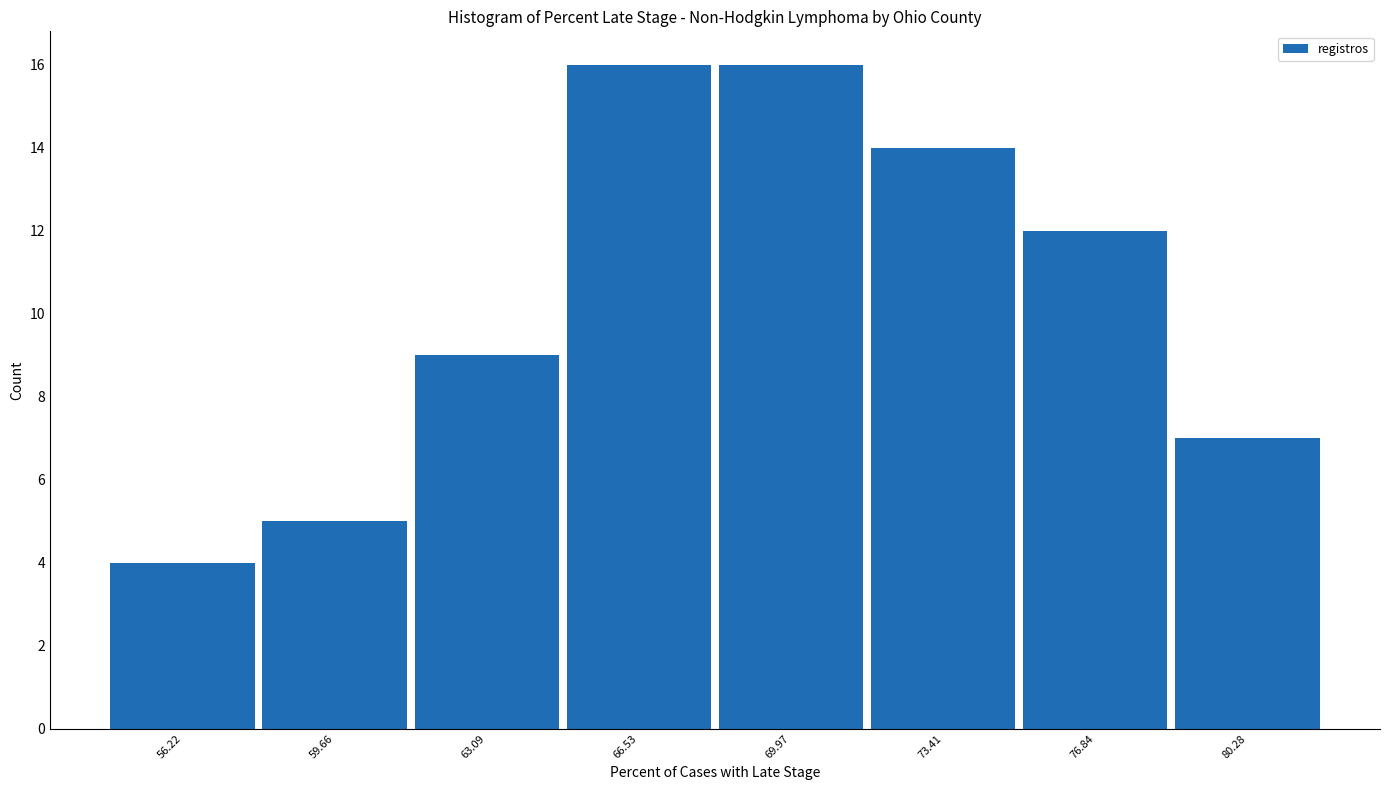

Reading left to right, transcribe this chart: for each bar, give the range it covers on the x-axis and its height. Neither the bar edges nor the heights are printed on the chart, so give them approximately, as read against the axes.

54.5 to 58.0: 4
58.0 to 61.5: 5
61.5 to 65.0: 9
65.0 to 68.5: 16
68.5 to 71.5: 16
71.5 to 75.0: 14
75.0 to 78.5: 12
78.5 to 82.0: 7